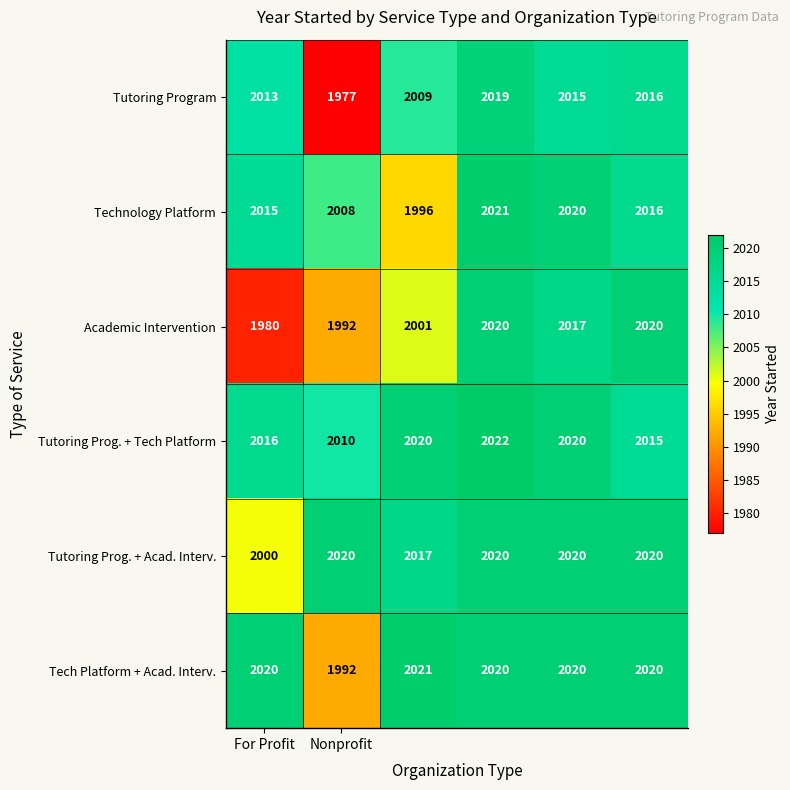

What is the highest value of the Tutoring Prog. + Acad. Interv. series?

2020